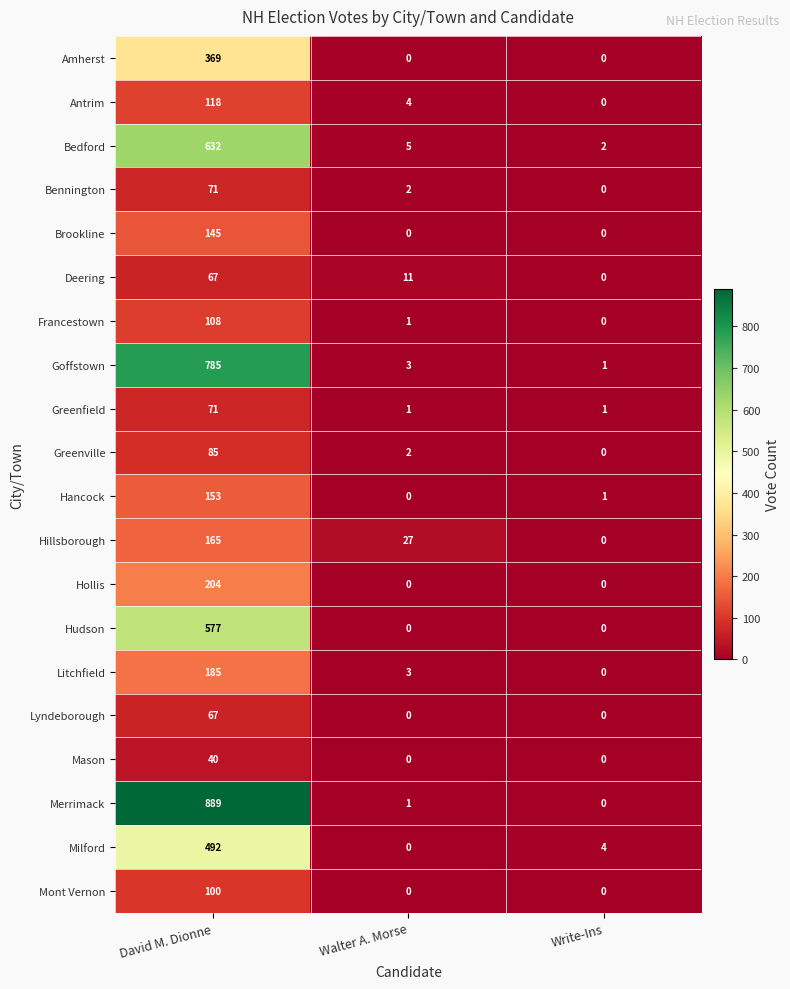

What is the difference between the highest and lowest values at Walter A. Morse?

27